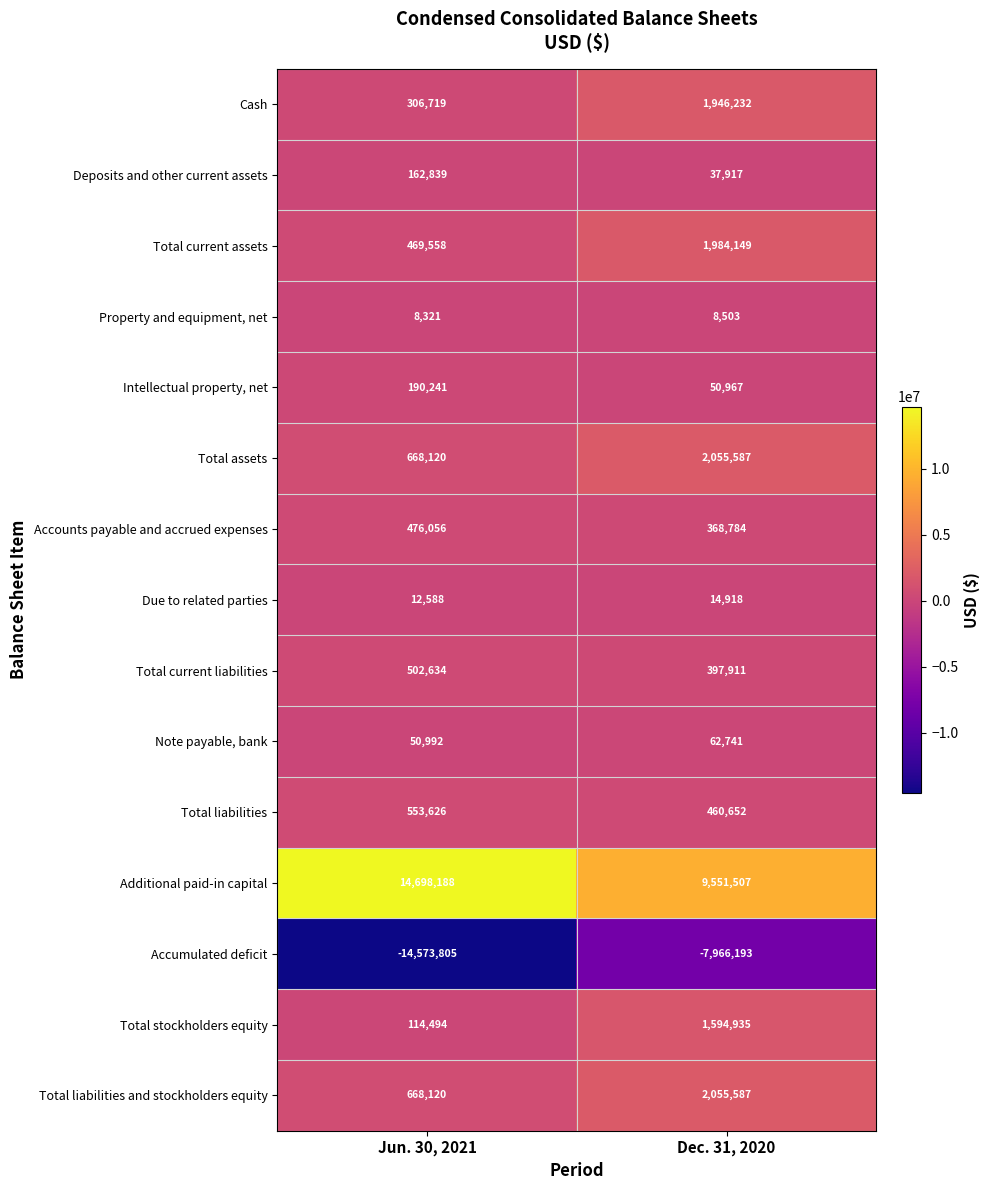

What is the total value across all series at Dec. 31, 2020?

12624197